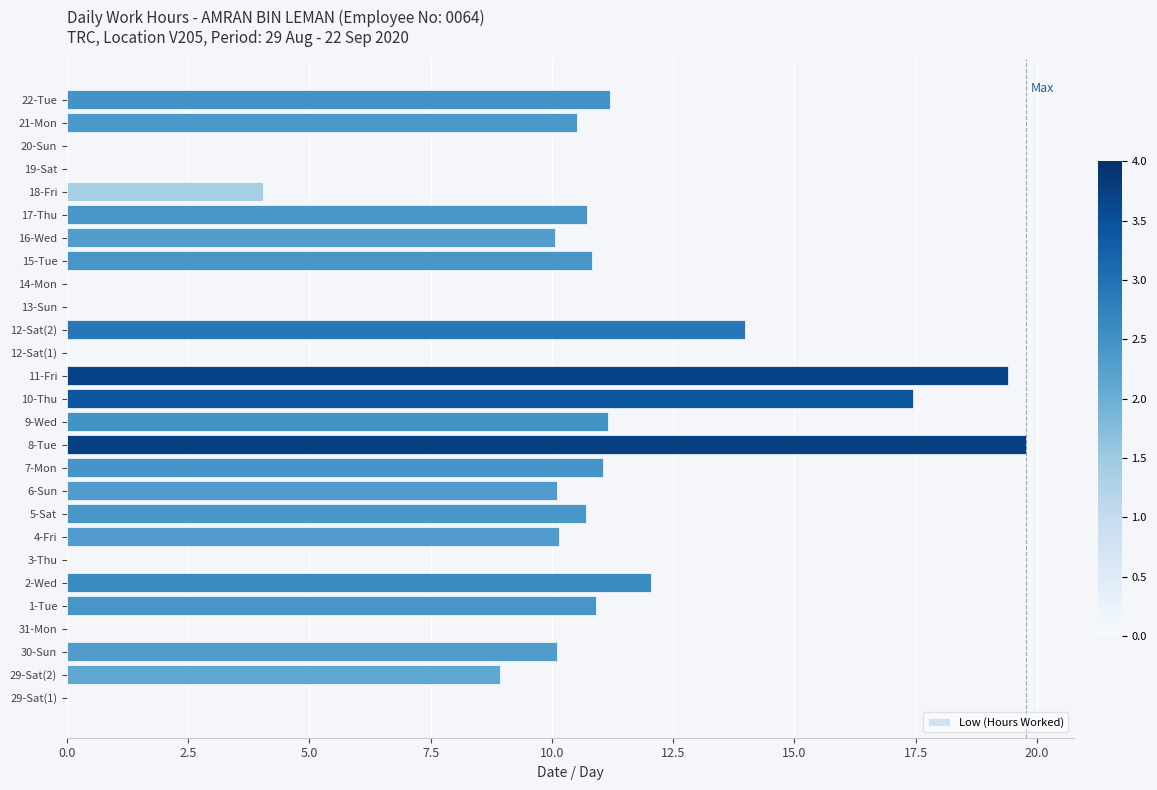

Read the value at 7-Mon.

11.1